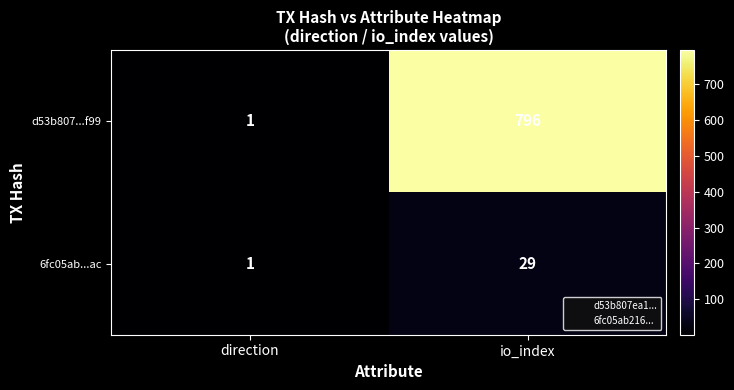

What is the difference between the highest and lowest values at io_index?

767